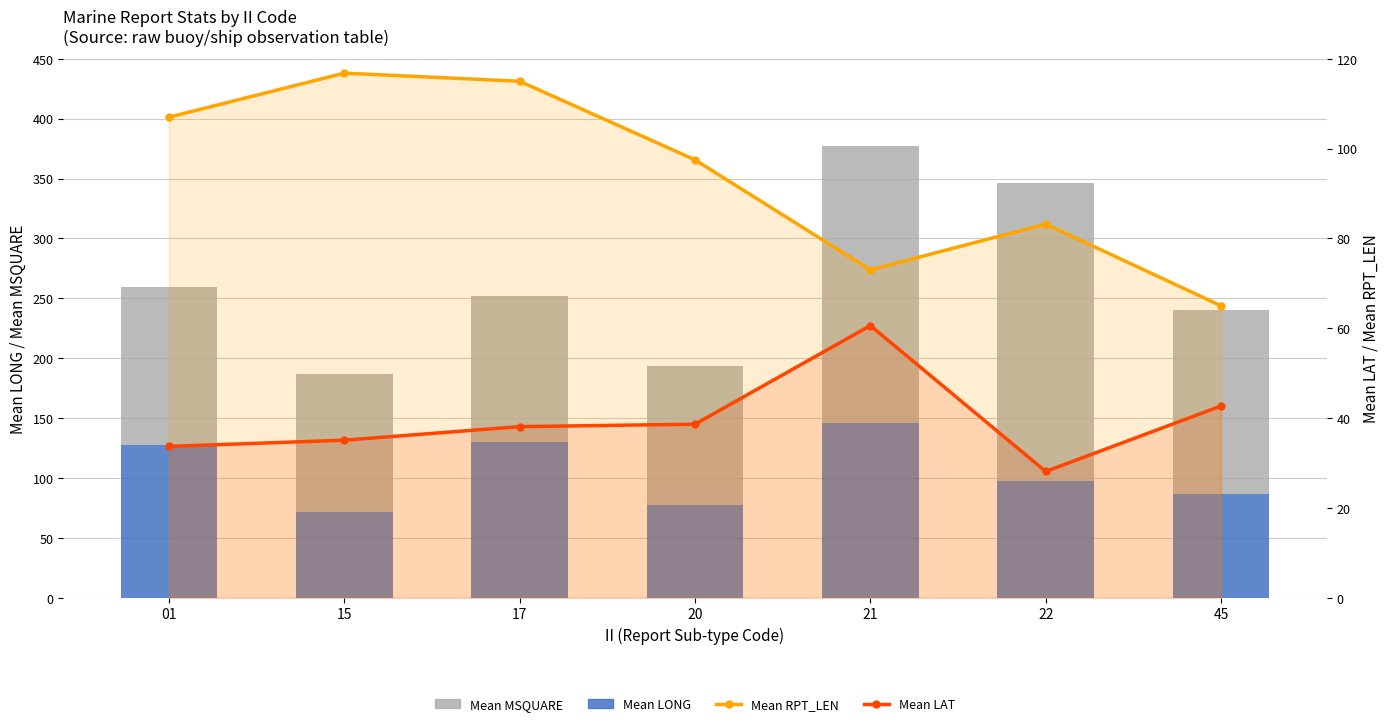

Which has a higher value, 21 or 17?

21